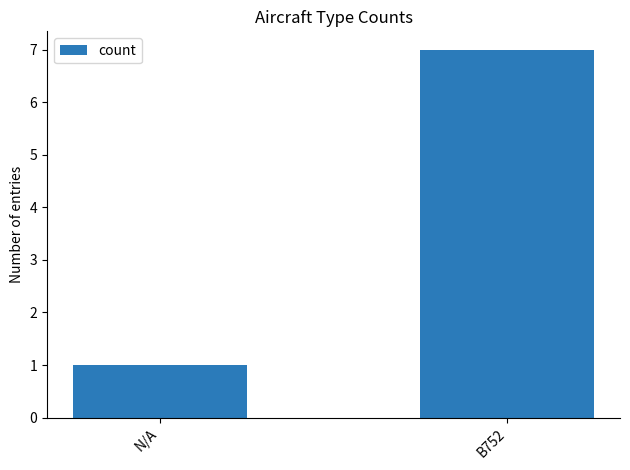

Approximately how many times larger is the value at N/A compared to B752?

0.1